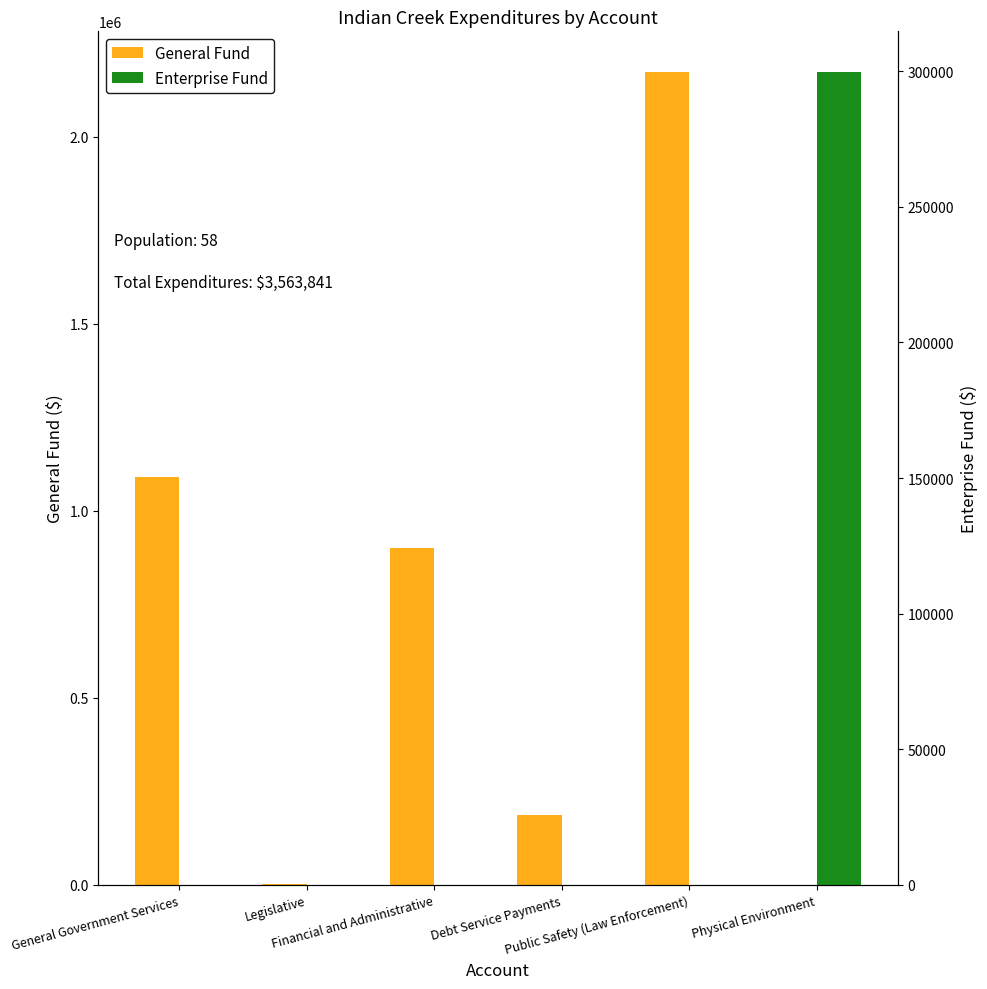

Reading left to right, what are all the values shown in this chart?

General Fund: 1090900	1766	901005	188129	2173261	0
Enterprise Fund: 0	0	0	0	0	299680